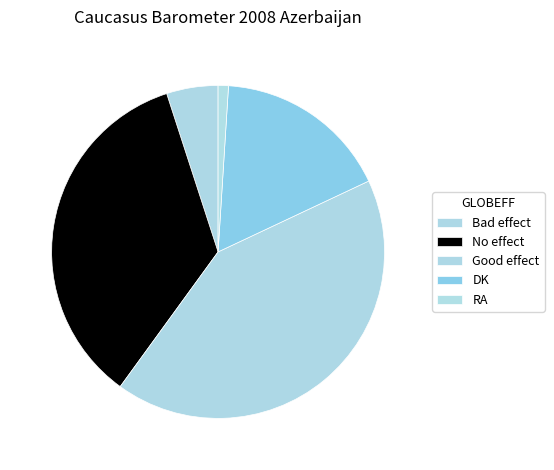

Rank the categories by value from lowest to highest.

RA, Bad effect, DK, No effect, Good effect